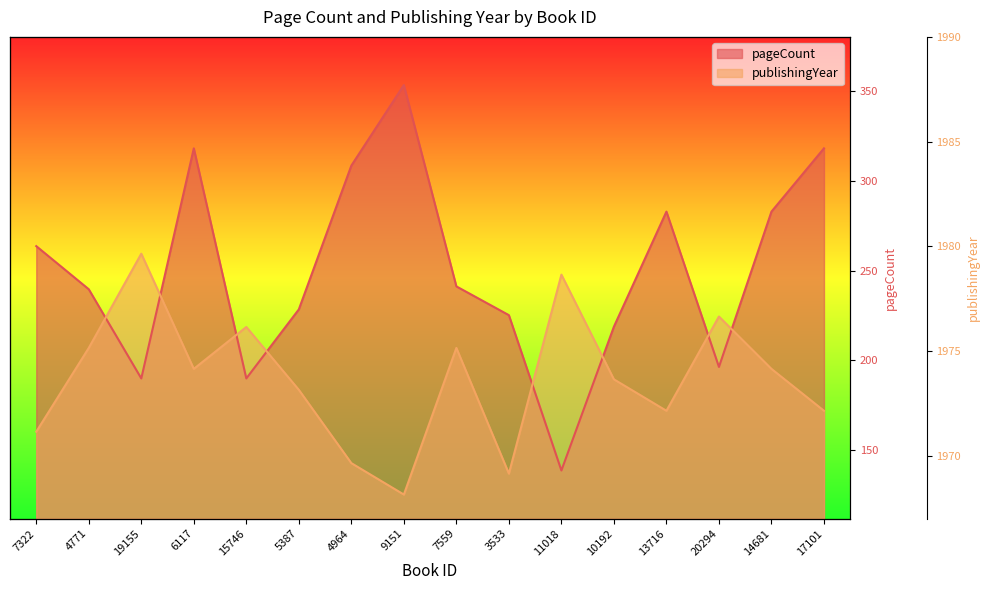

At which category does pageCount reach its first local valley?

19155